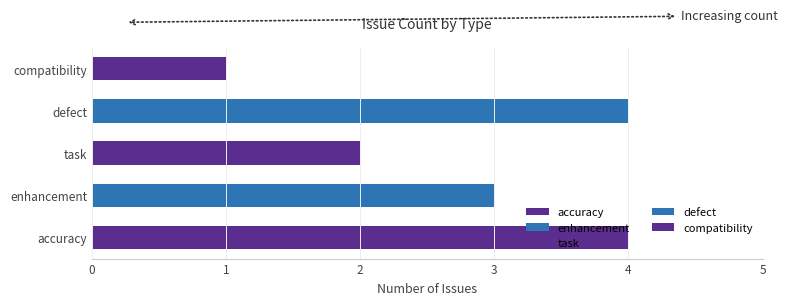

What is the average value?

3